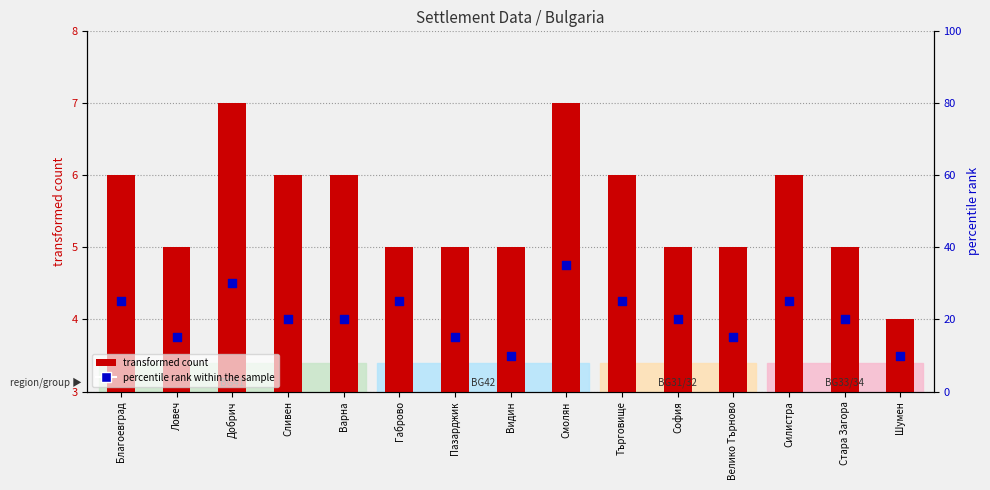

What are all the series names shown in the legend?

transformed count, percentile rank within the sample